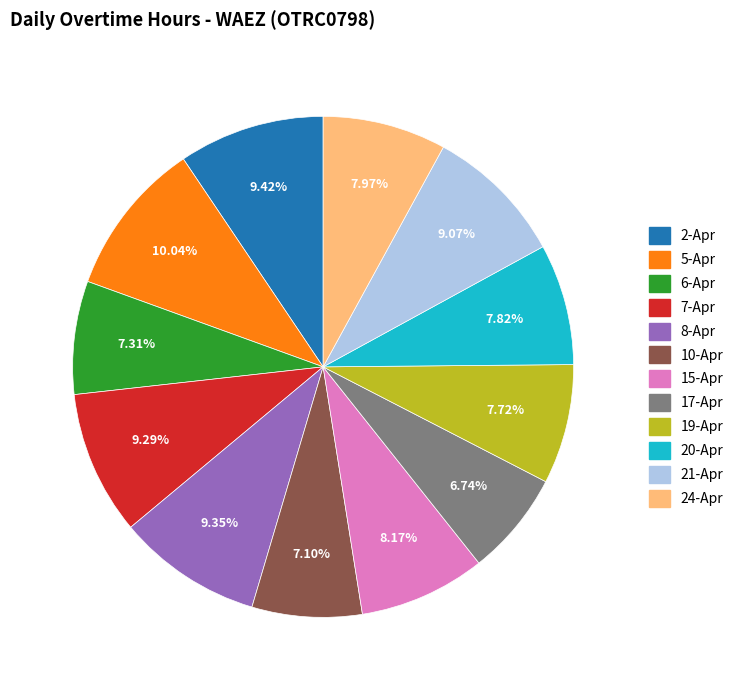

Is it true that 24-Apr is 1% of the pie?

False